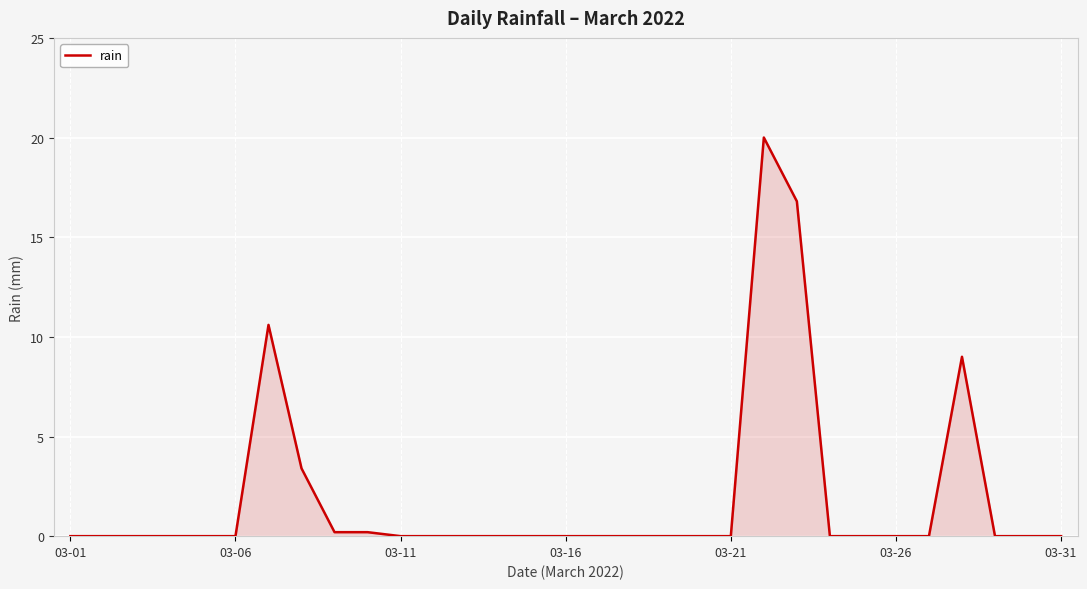

What is the maximum value shown in the chart?

20.0